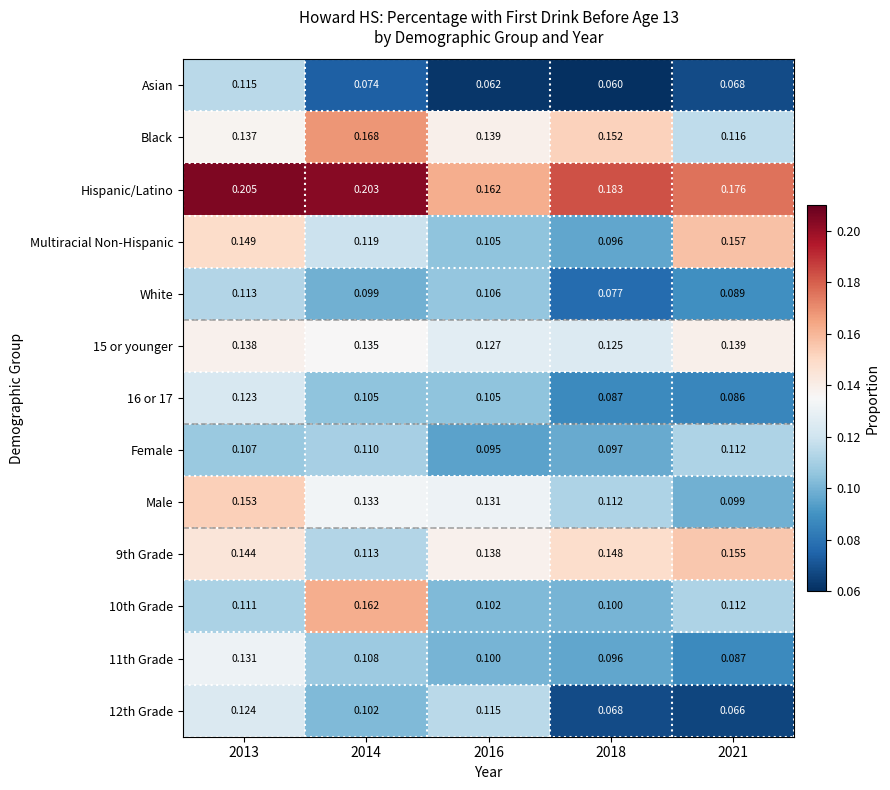

At which category does the chart reach its minimum across all series?

2018